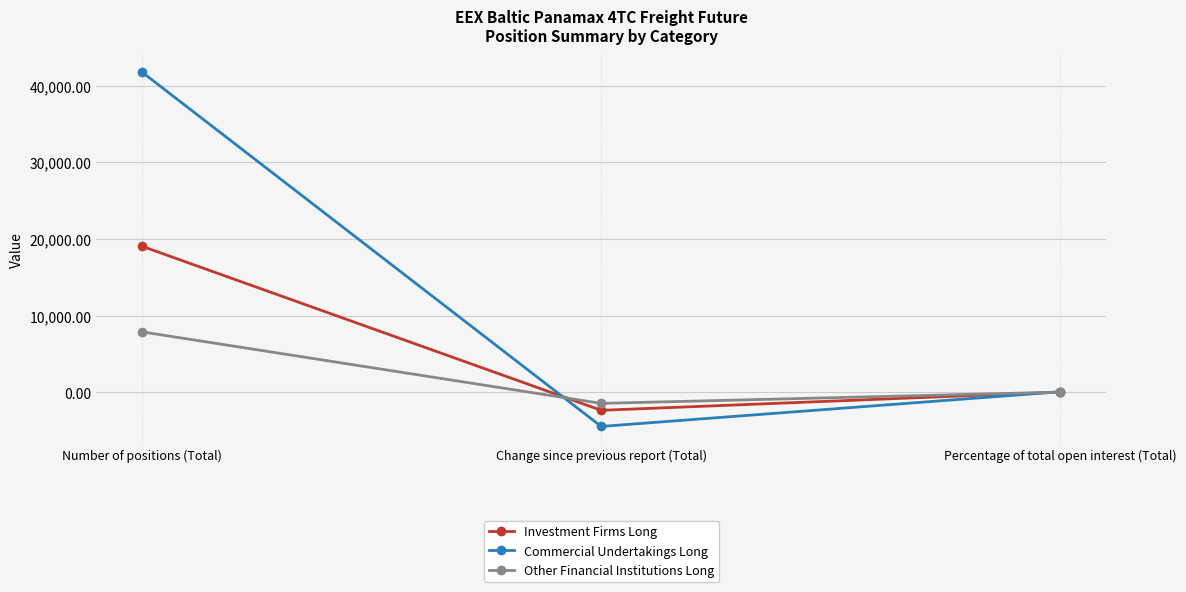

At which label does Other Financial Institutions Long first exceed 11?

Number of positions (Total)